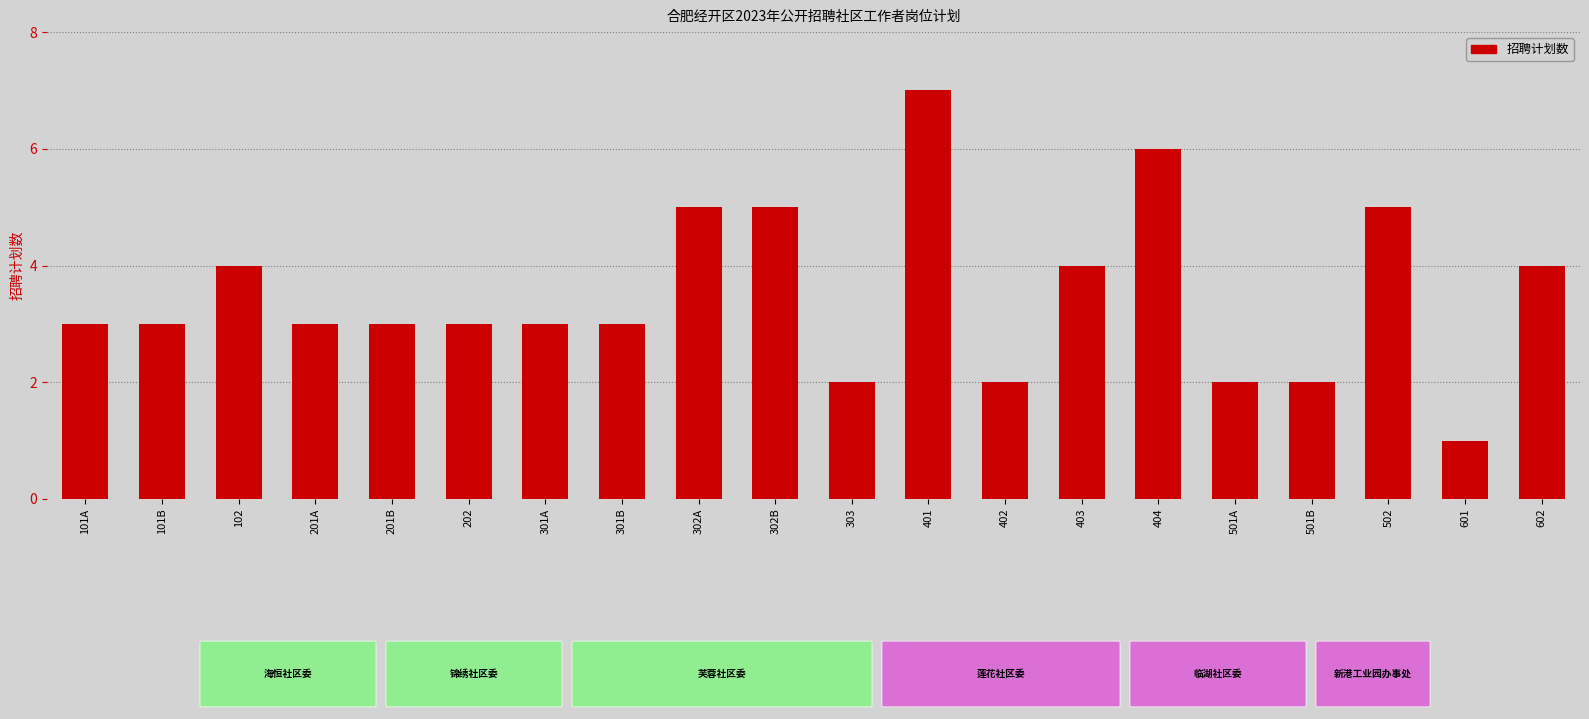

What is the average value?

4